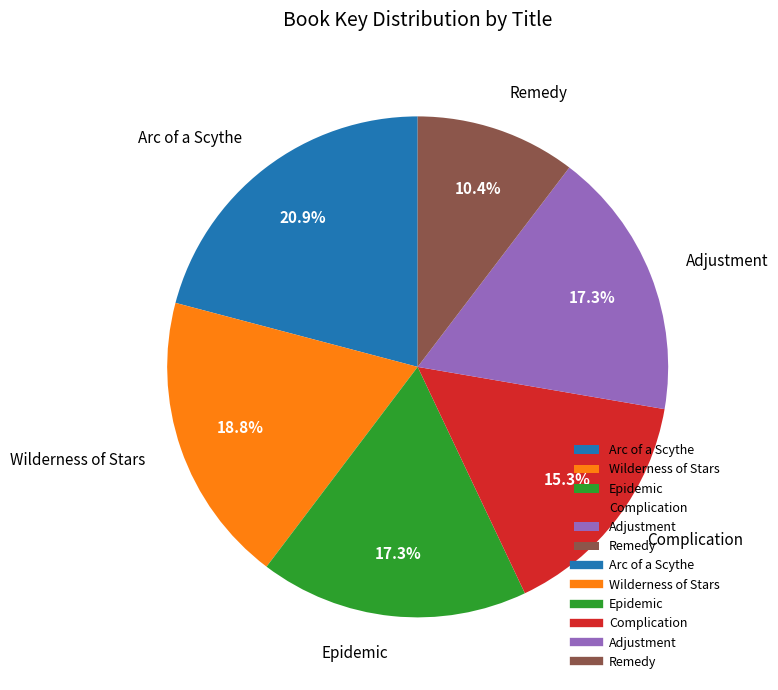

How much of the chart is everything except Wilderness of Stars?

81.2%